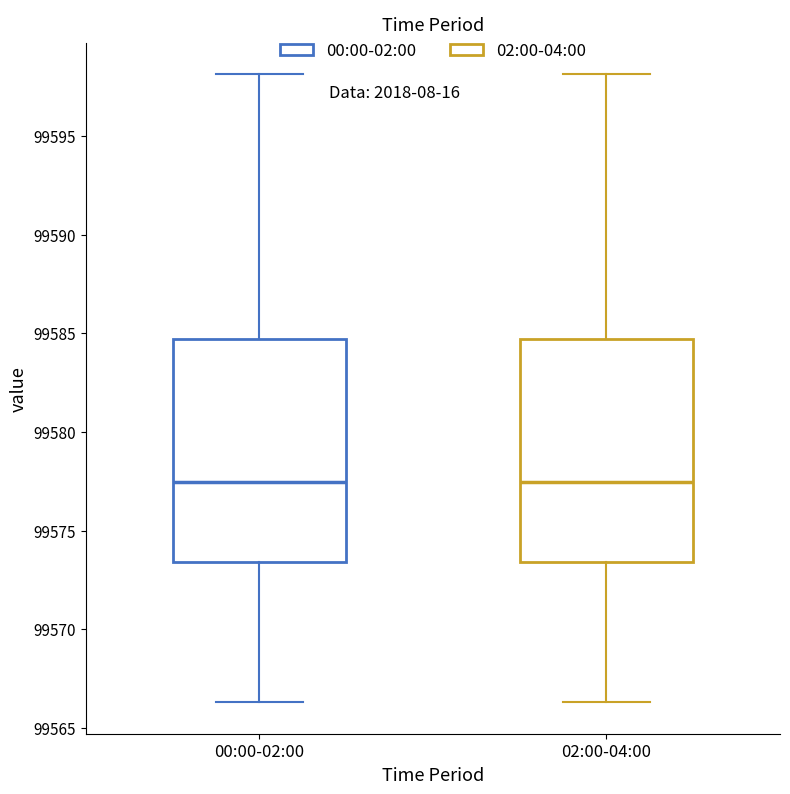

Reading left to right, read every box against the y-axis: the position of its median line, the range the box covers, and the ends of its whiskers. The values are not printed on the chart, so give them approximately, as read against the axis.

00:00-02:00: median 99577.5, box 99573.5 to 99584.5, whiskers 99566.5 to 99598.0
02:00-04:00: median 99577.5, box 99573.5 to 99584.5, whiskers 99566.5 to 99598.0